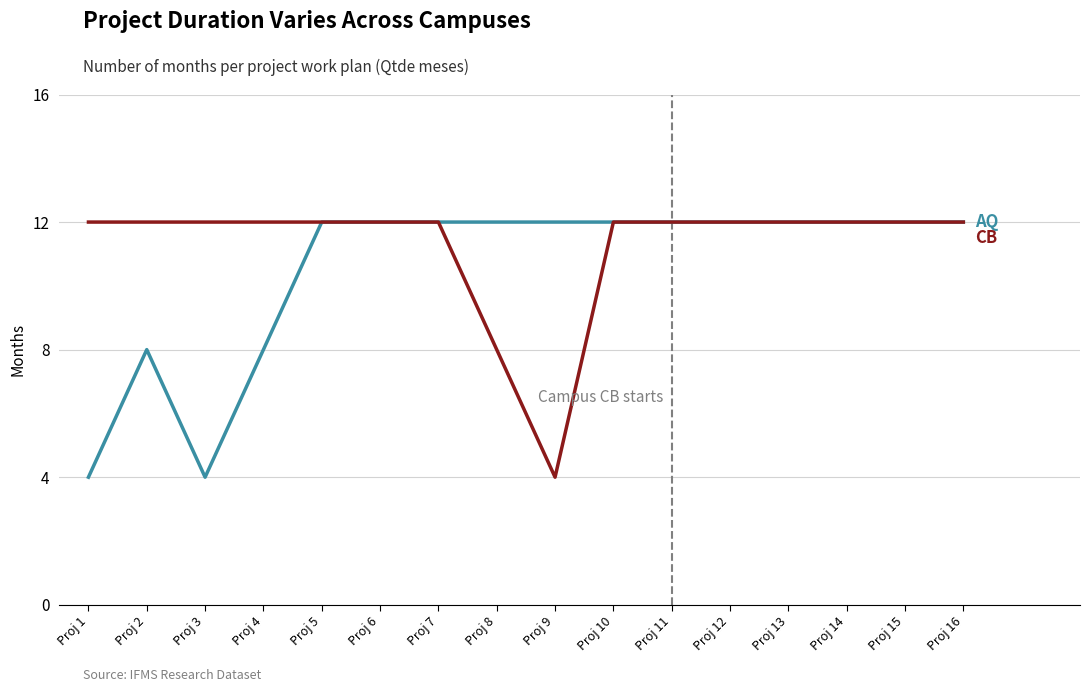

What is the total value across all series at Proj 10?

24